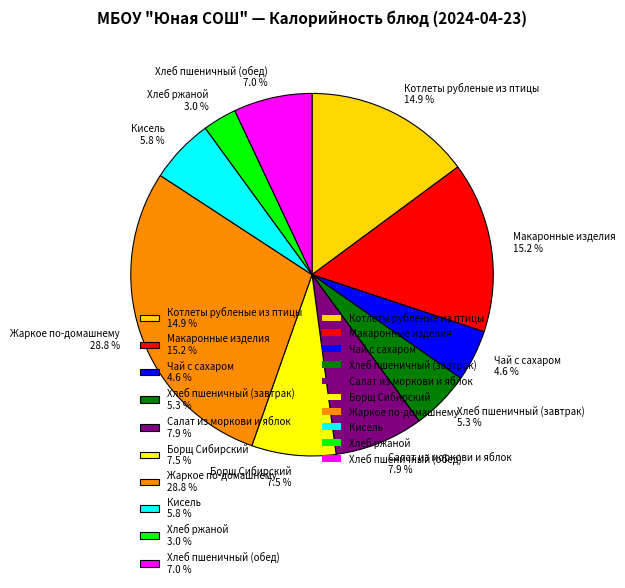

To the nearest percent, what is the difference between the largest and smallest slice percentages?

26%